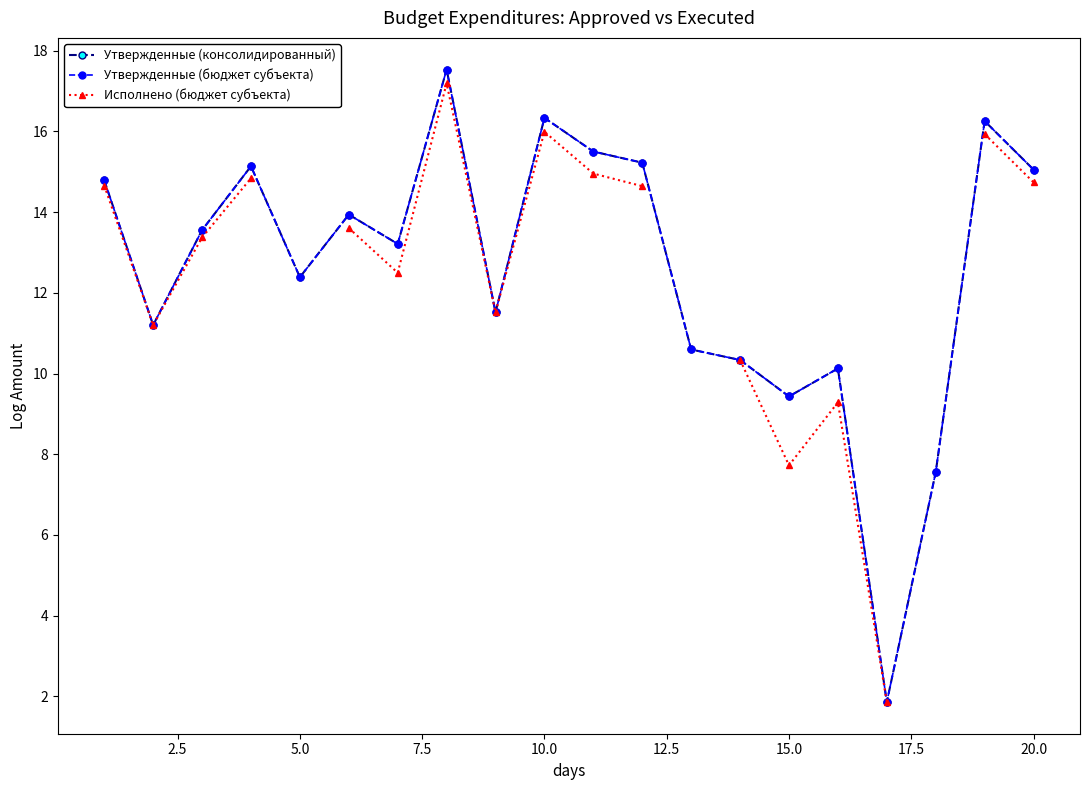

What is the difference between the Утвержденные (бюджет субъекта) values at 2.5 and 19?

3.9